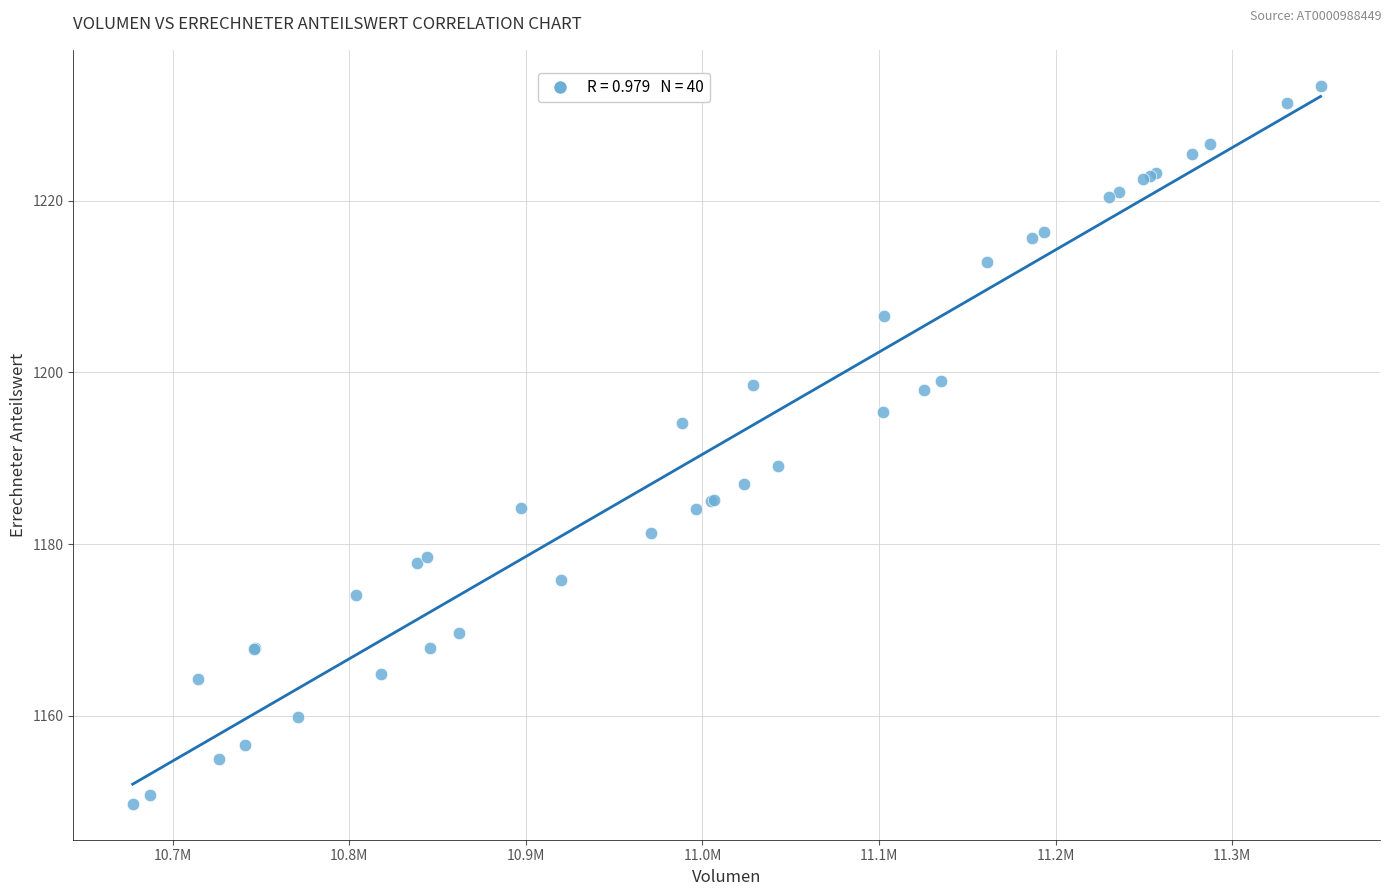

What Y value in the scatter plot is closest to 1191?

1189.0